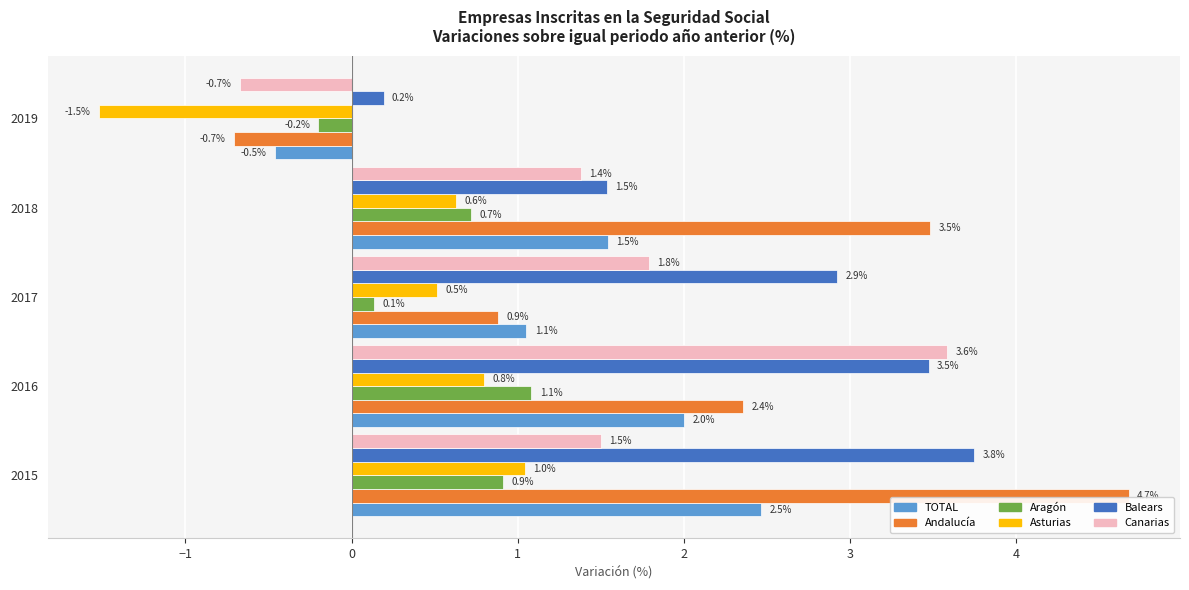

Is it true that Andalucía equals 4.2 at 2016?

False